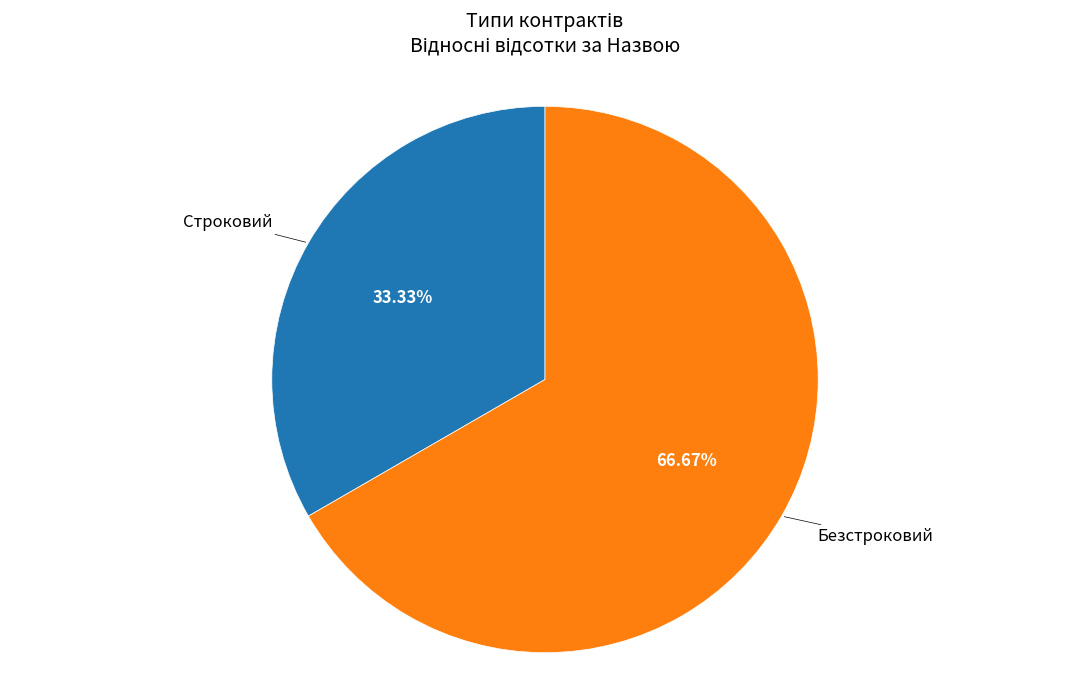

How many slices are in this pie chart?

2